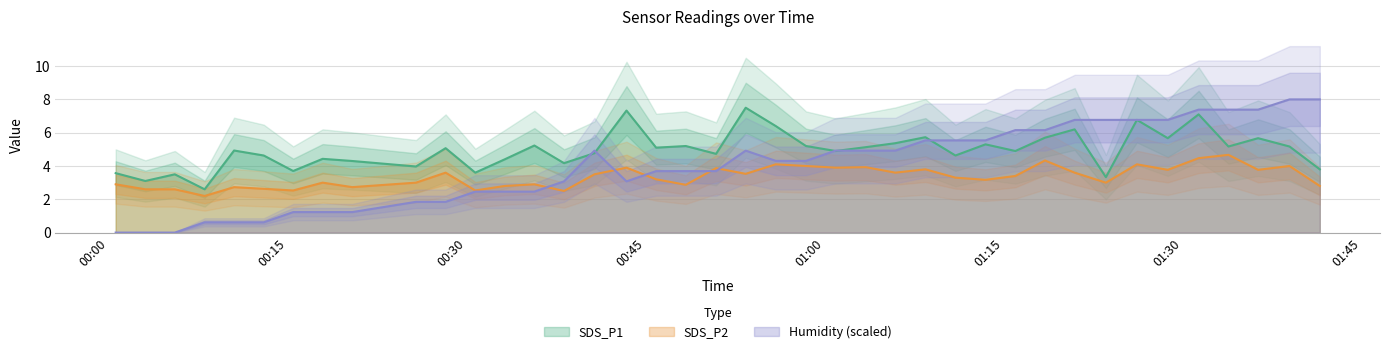

True or false: SDS_P2 and SDS_P1 cross at least once.

False